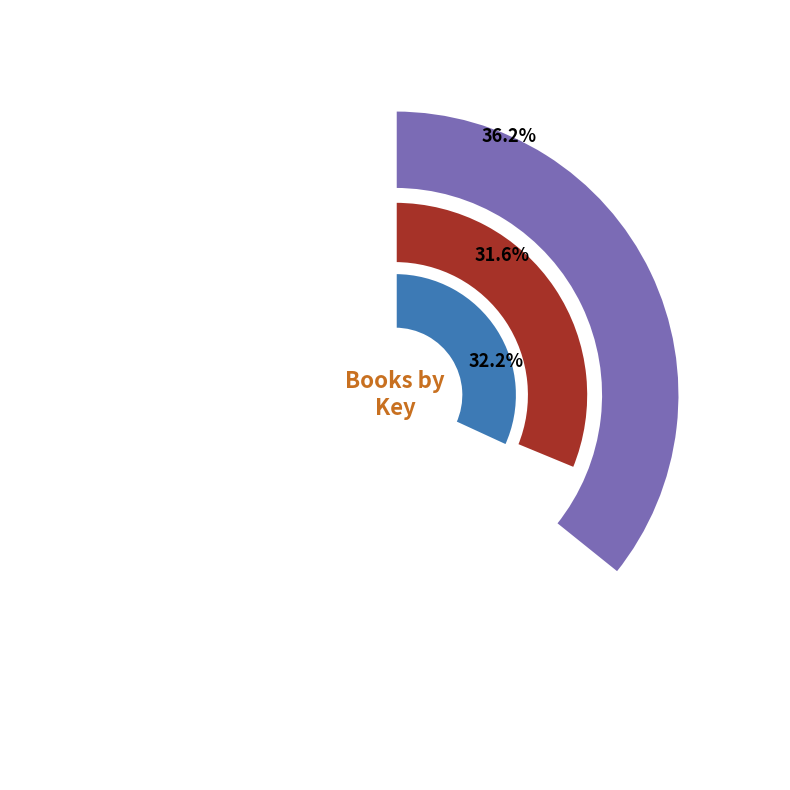

To the nearest percent, what portion does Disney Wish represent?

36%